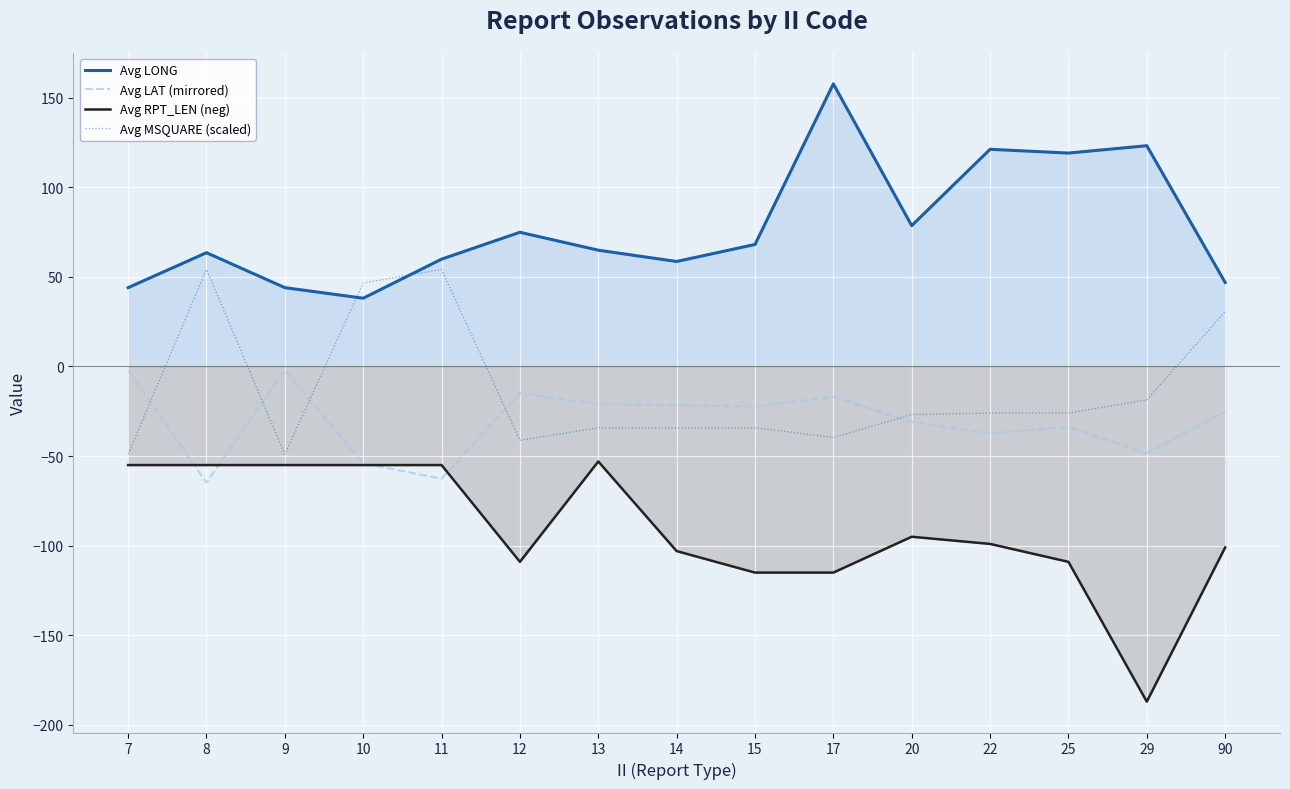

How many series are shown in this chart?

4